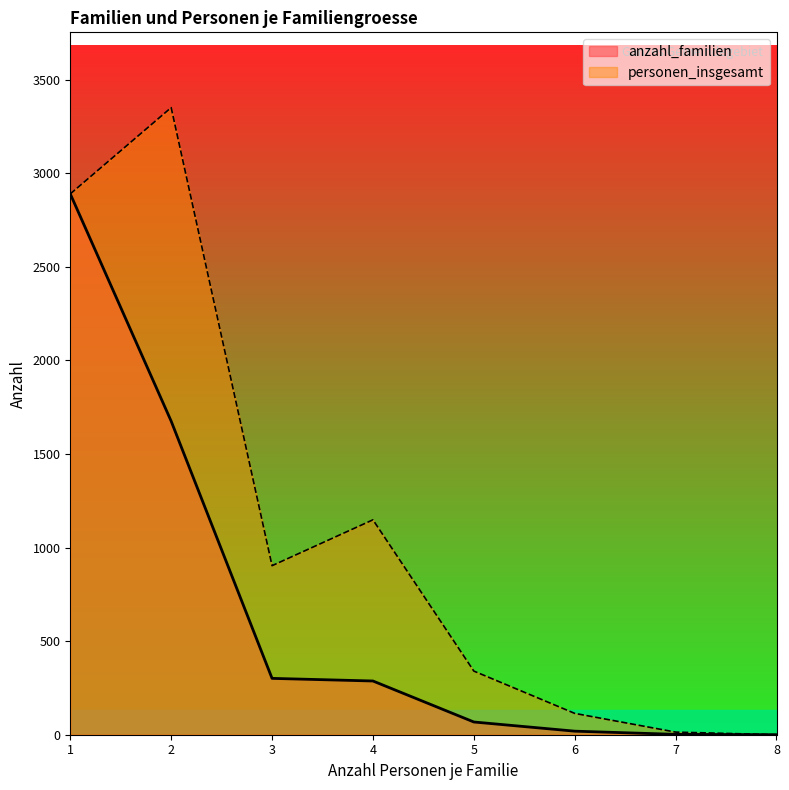

What is the approximate value of anzahl_familien at 3, to the nearest 50?

300